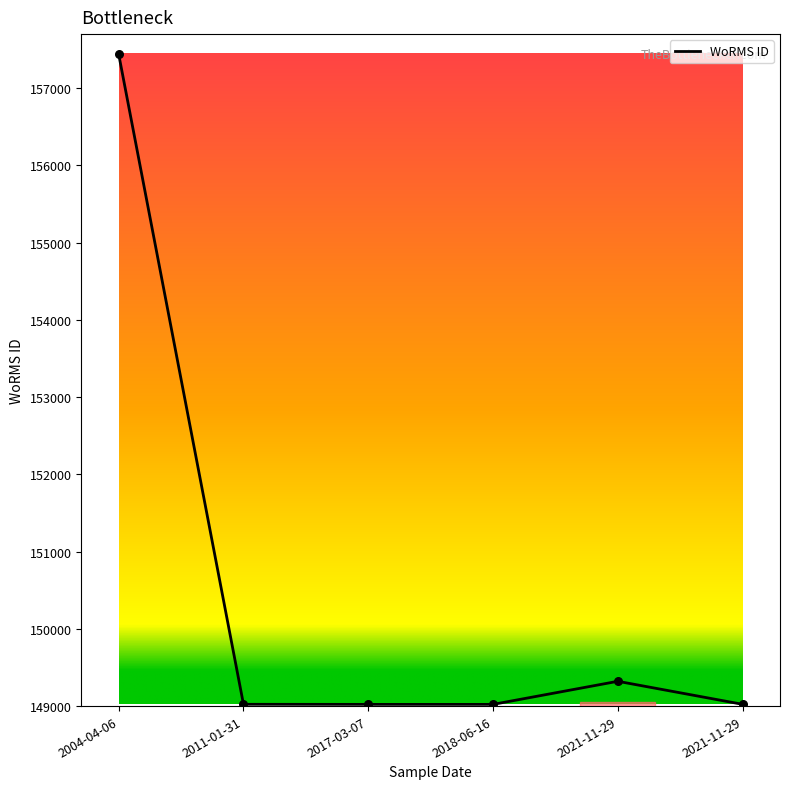

Between 2004-04-06 and 2021-11-29, which is larger?

2004-04-06